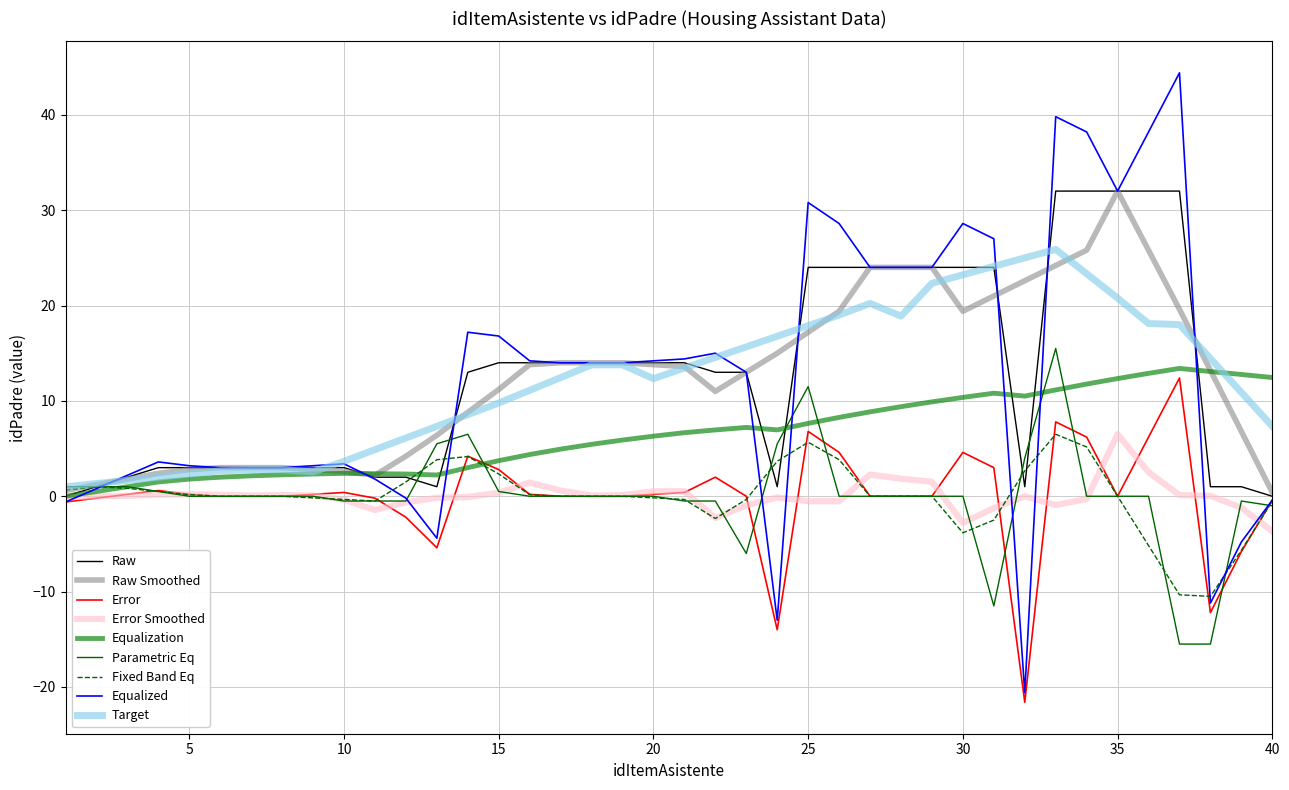

Does the chart have visible grid lines?

Yes